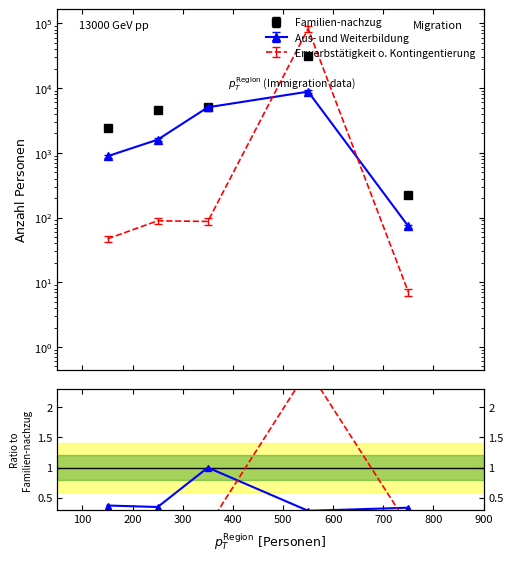

Is this an area chart (filled region under the line)?

No